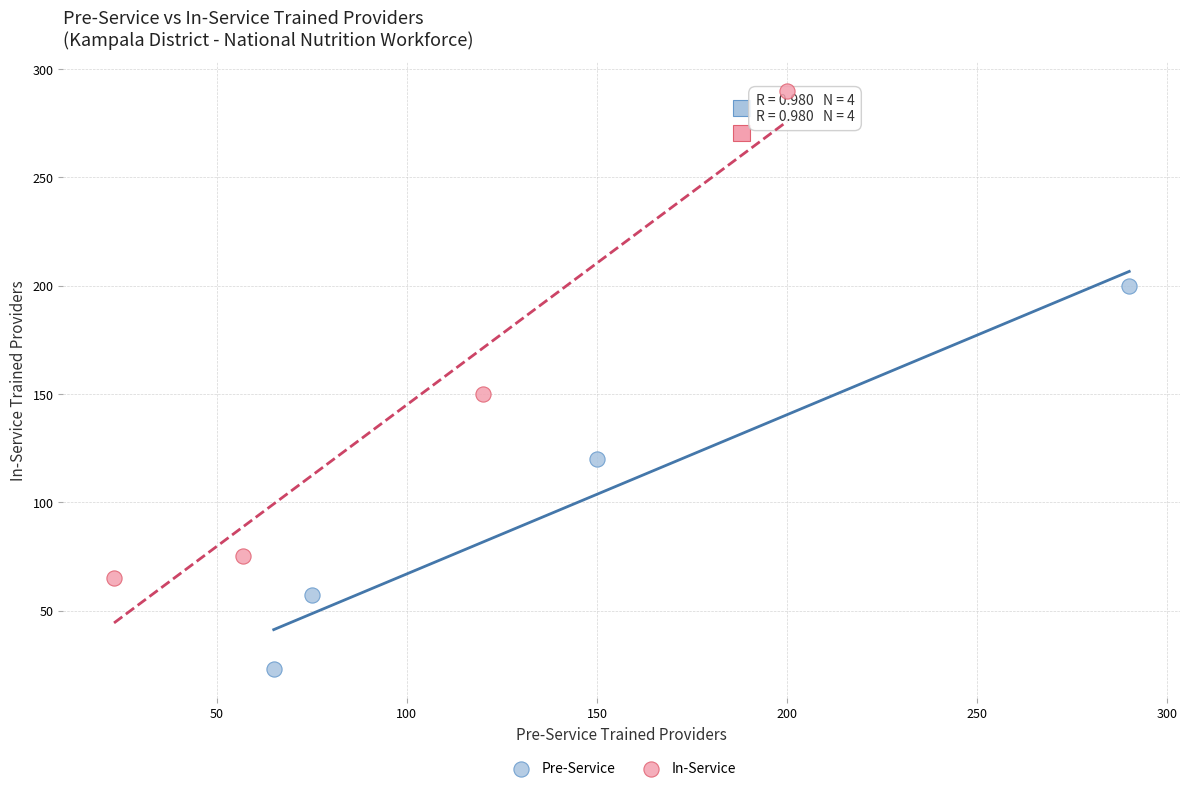

Which series has the widest spread of Y values?

In-Service